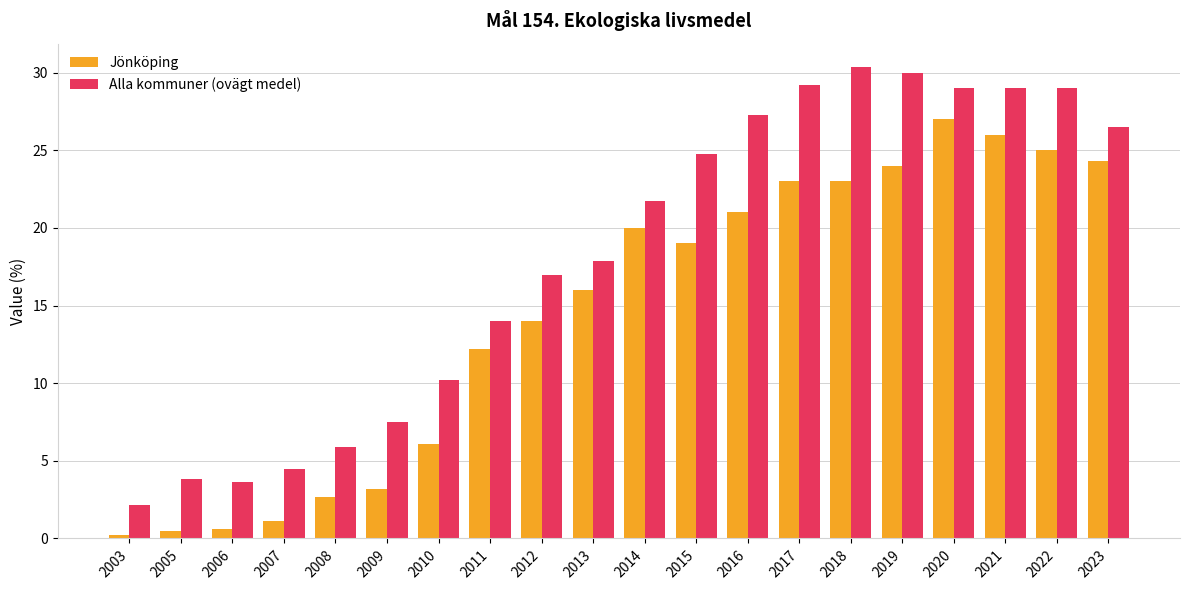

The Jönköping series shows 27.0 at 2020. True or false?

True